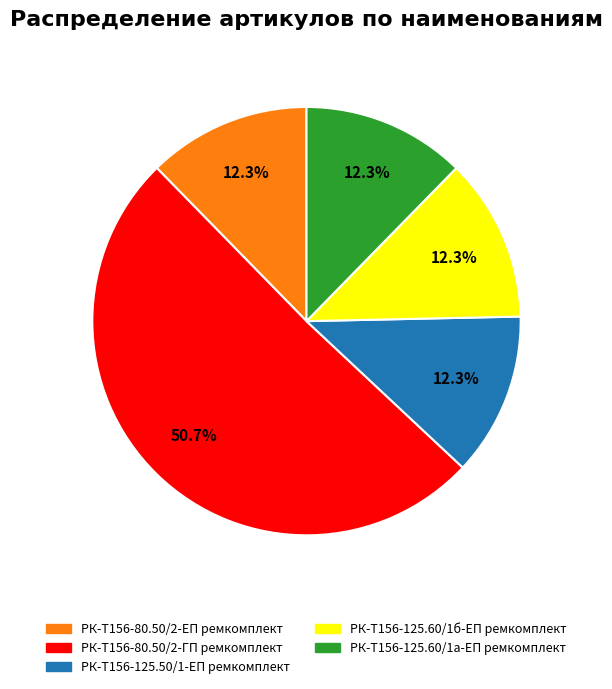

How many slices are in this pie chart?

5